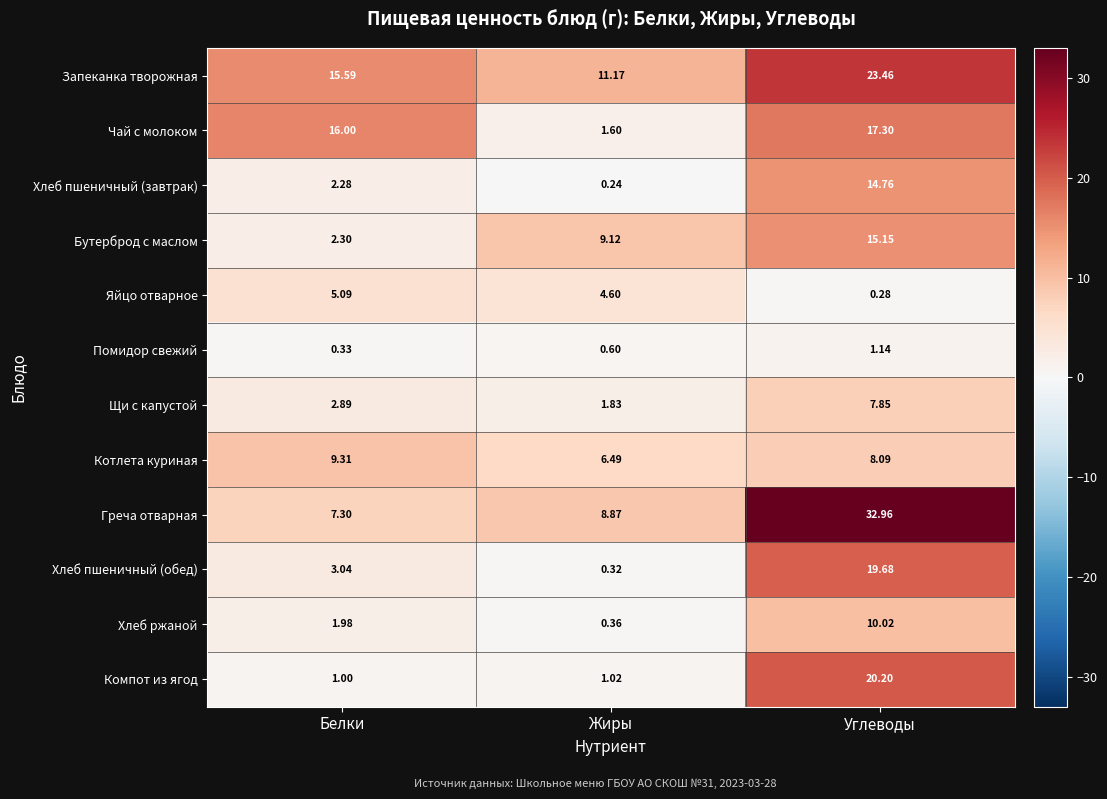

At which label does Бутерброд с маслом first exceed 9?

Жиры